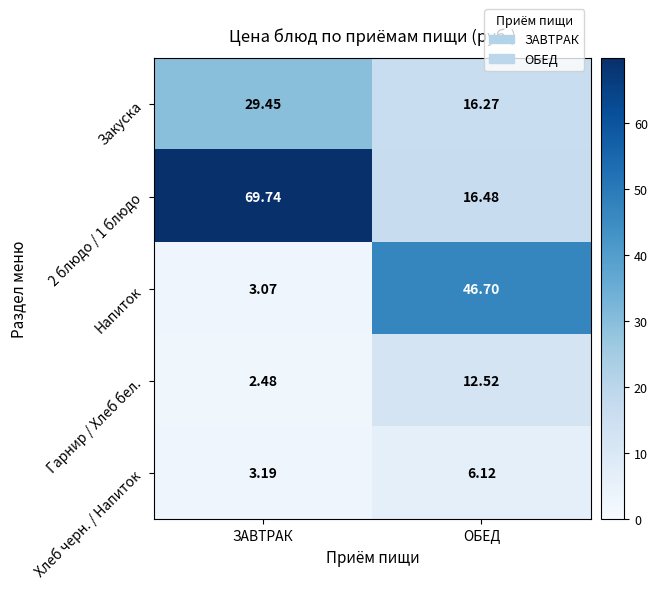

Where is Напиток nearest to the value 24?

ЗАВТРАК